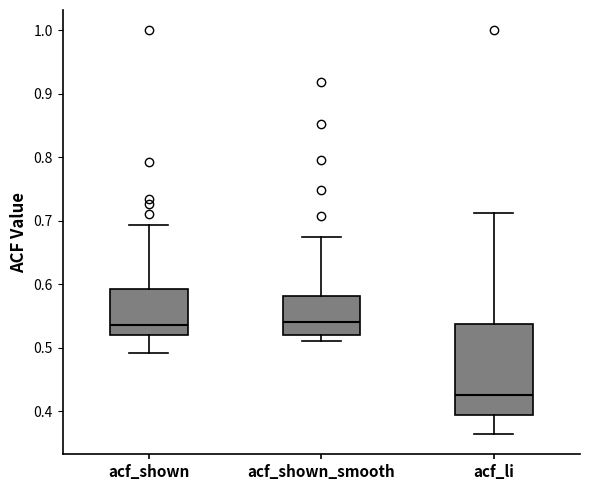

Which box is the tallest, from its lower edge to its upper edge?

acf_li